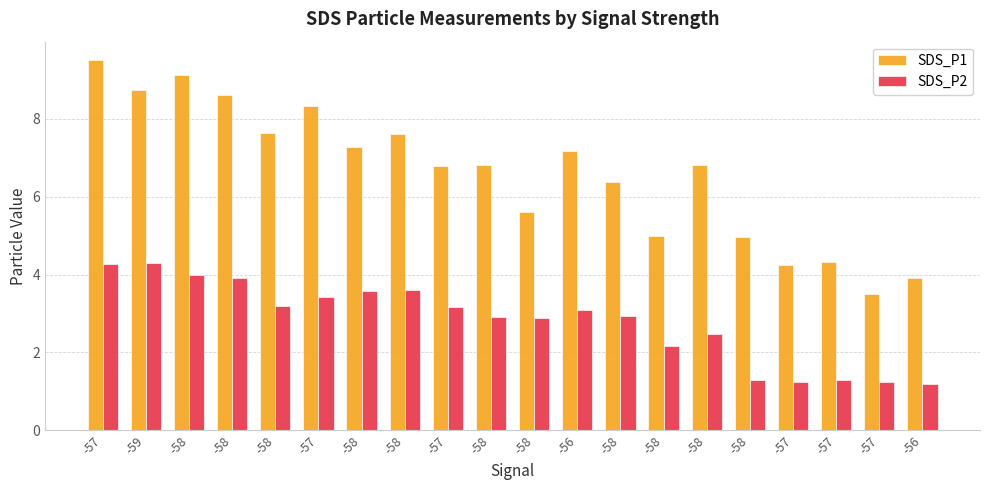

How many data points in SDS_P1 are above 6?

13